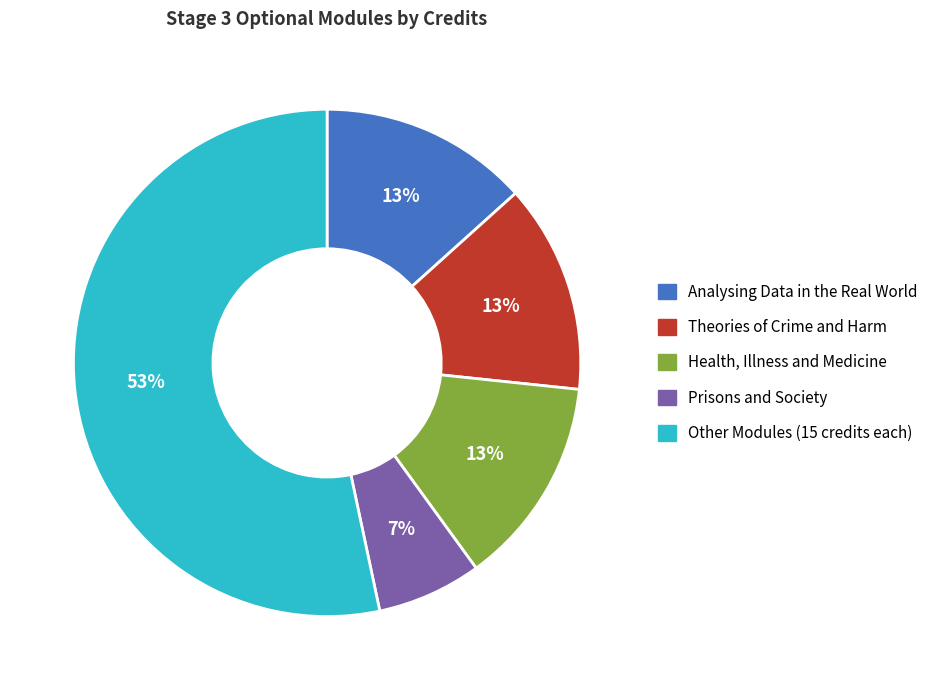

Is there a majority slice in this chart?

Yes